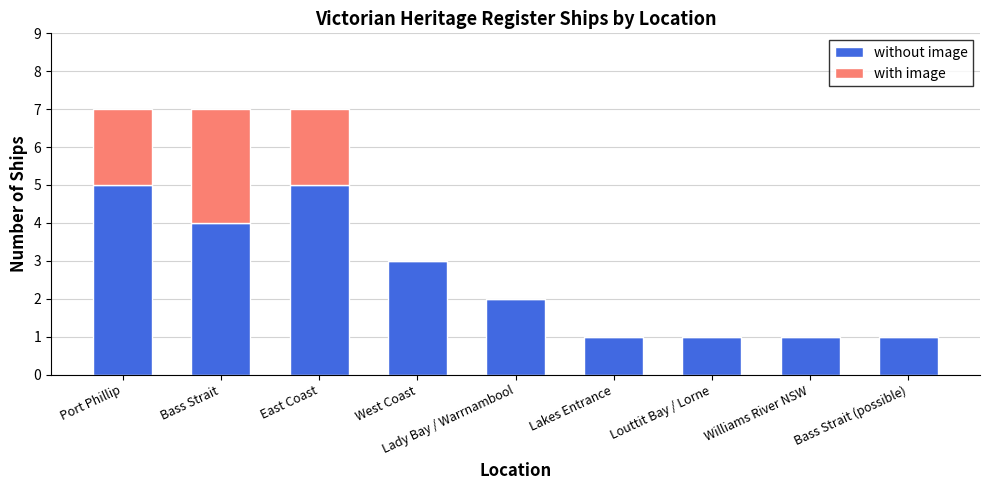

True or false: without image has a value of 2 at East Coast.

False